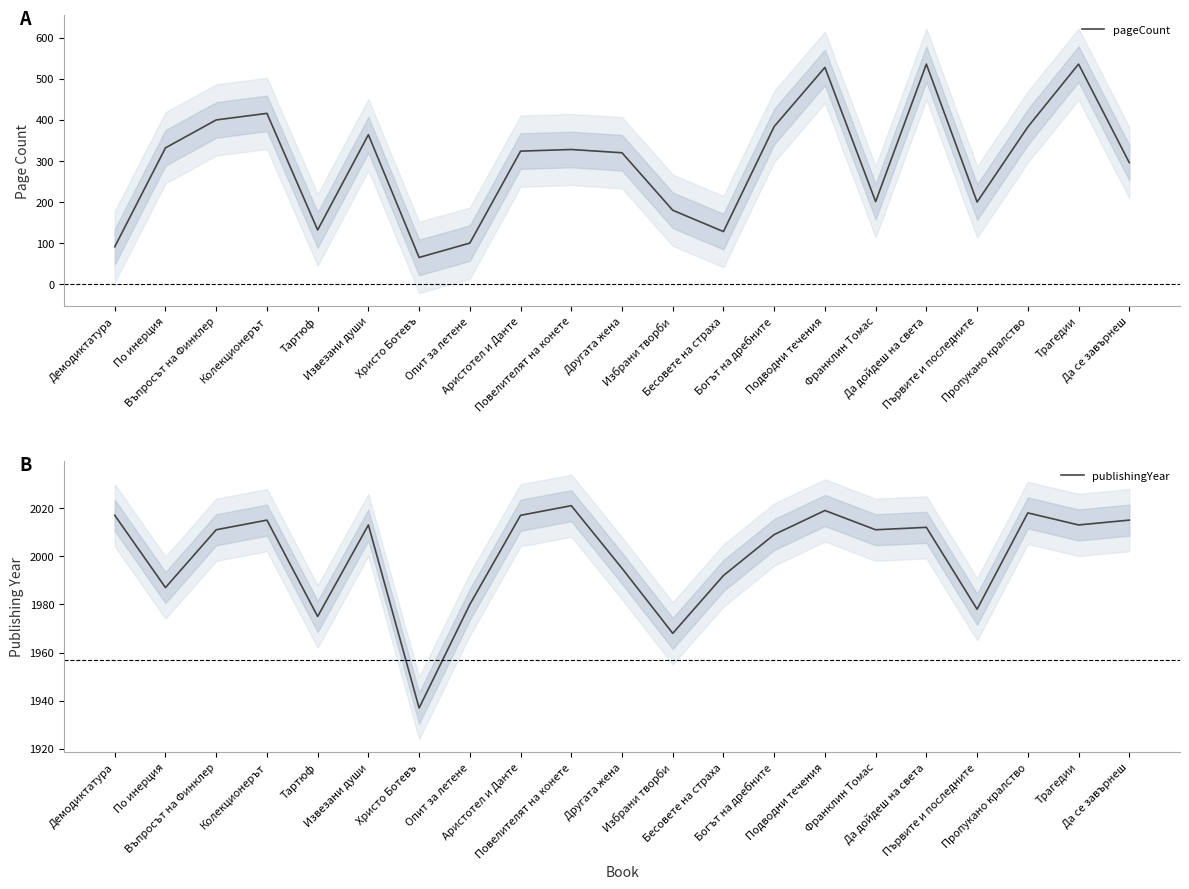

Rank the categories by pageCount value from highest to lowest.

Да дойдеш на света, Трагедии, Подводни течения, Колекционерът, Въпросът на Финклер, Богът на дребните, Пропукано кралство, Извезани души, По инерция, Повелителят на конете, Аристотел и Данте, Другата жена, Да се завърнеш, Франклин Томас, Първите и последните, Избрани творби, Тартюф, Бесовете на страха, Опит за летене, Демодиктатура, Христо Ботевъ